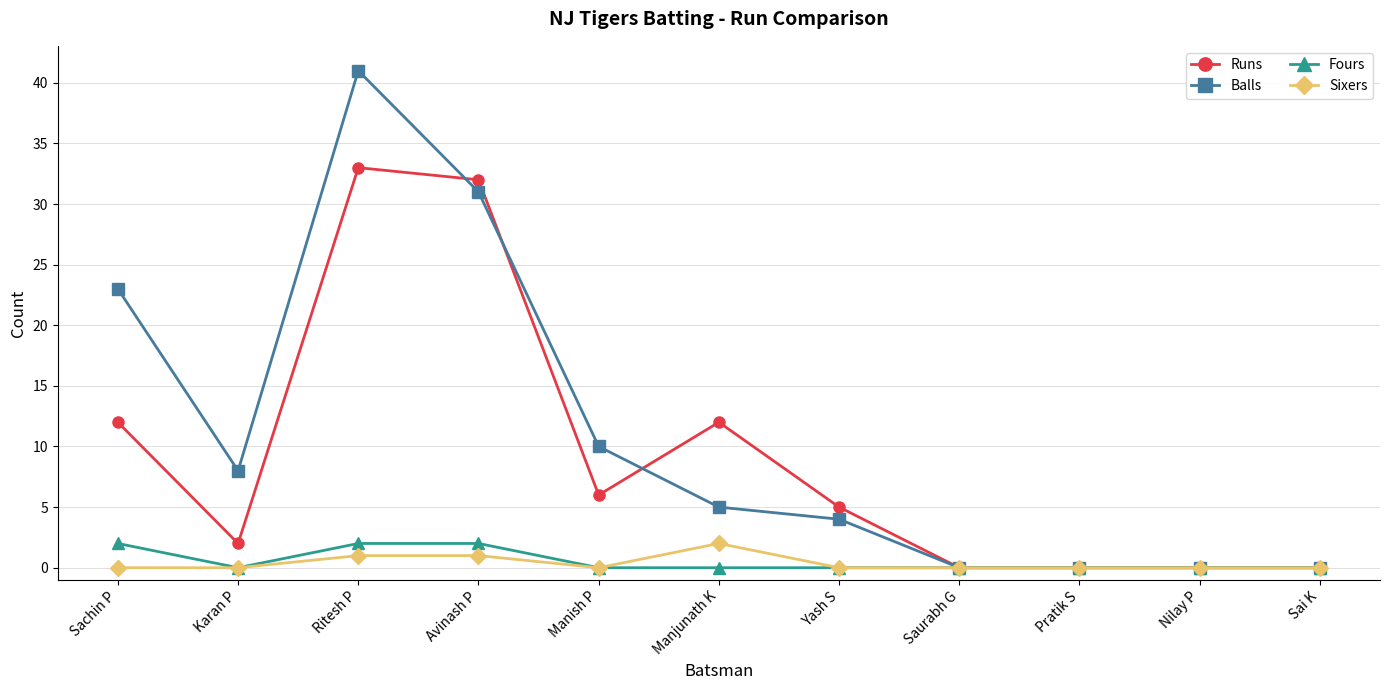

What are all the series names shown in the legend?

Runs, Balls, Fours, Sixers